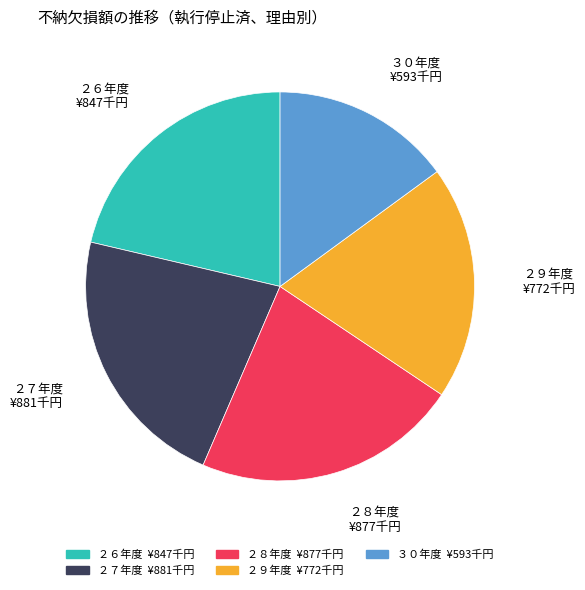

How many segments does this pie chart have?

5